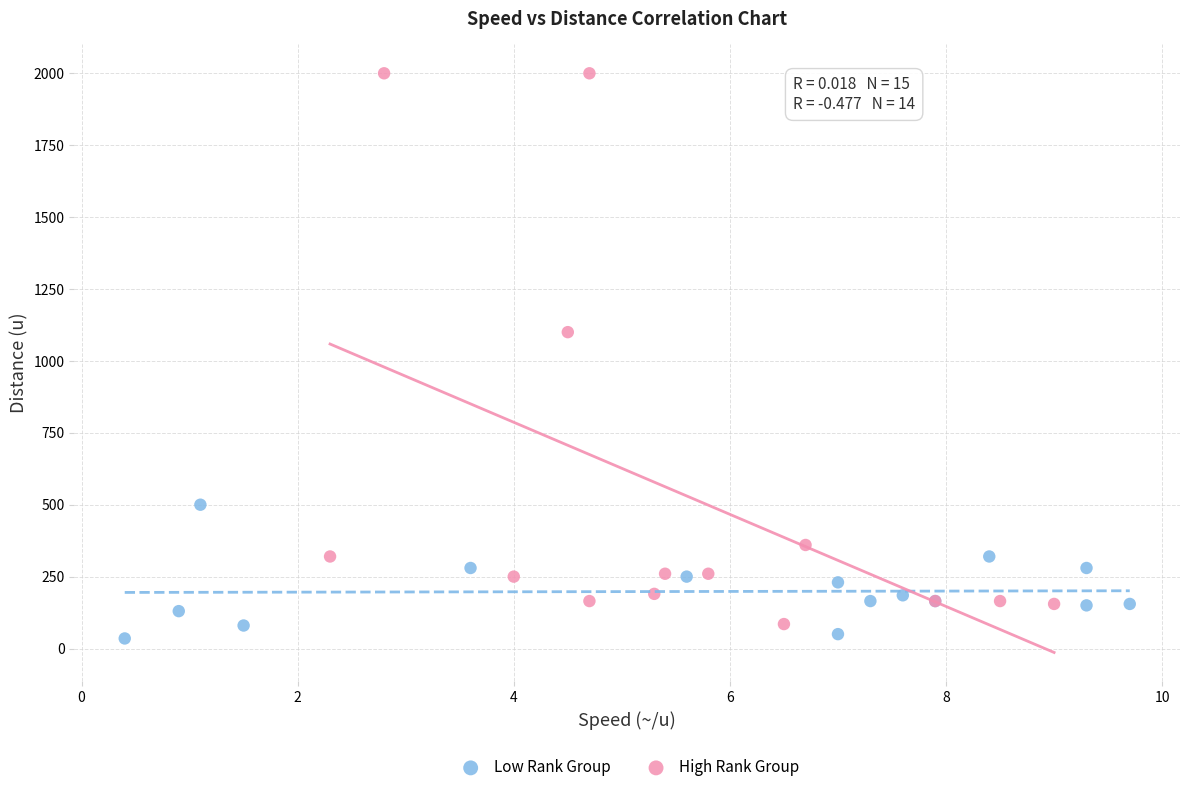

What are all the series names shown in the legend?

Low Rank Group, High Rank Group